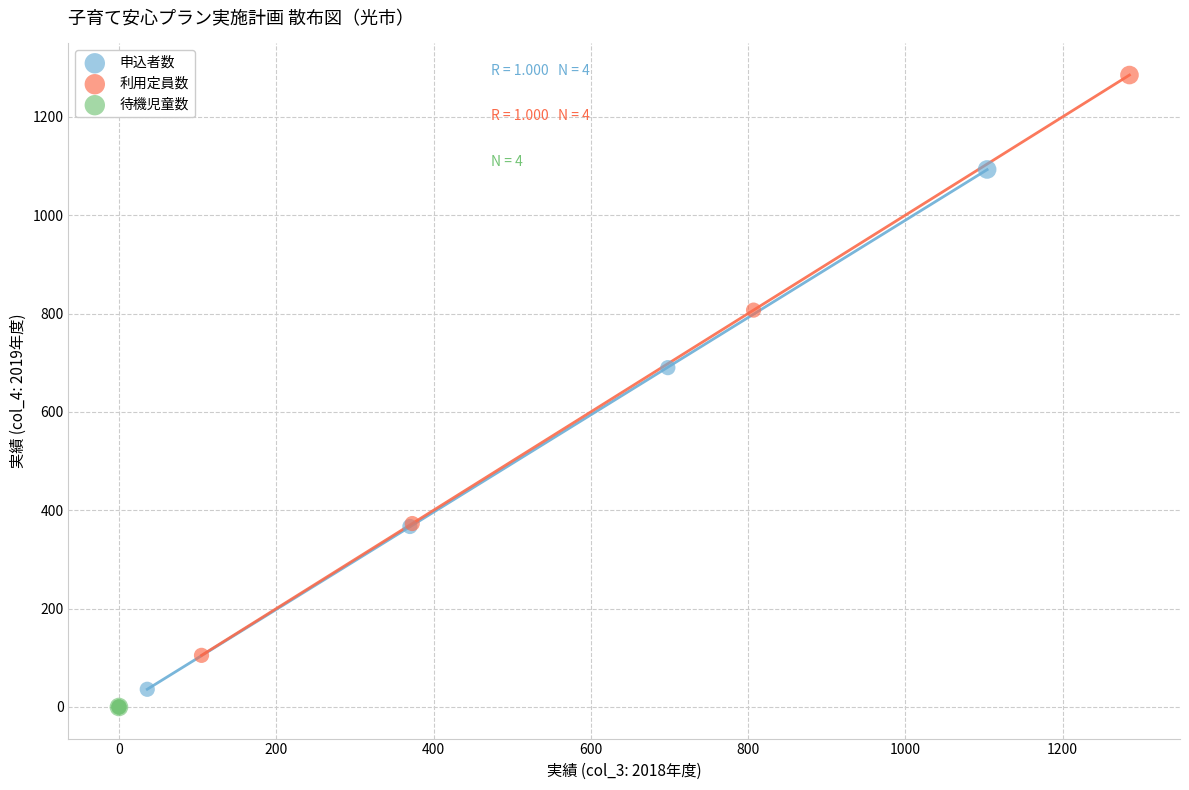

What are all the series names shown in the legend?

申込者数, 利用定員数, 待機児童数